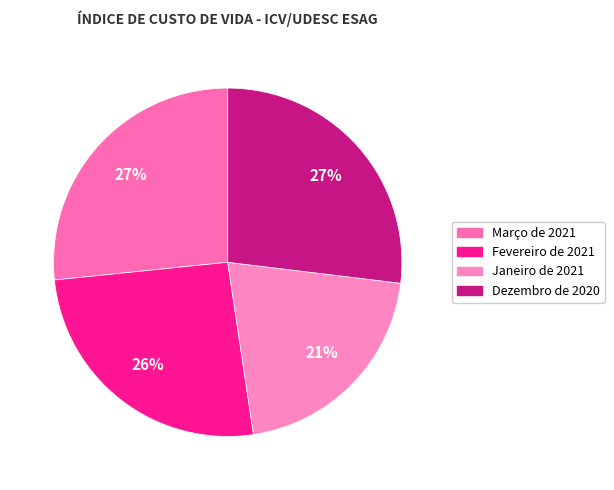

What percentage is the Dezembro de 2020 slice, to the nearest percent?

27%